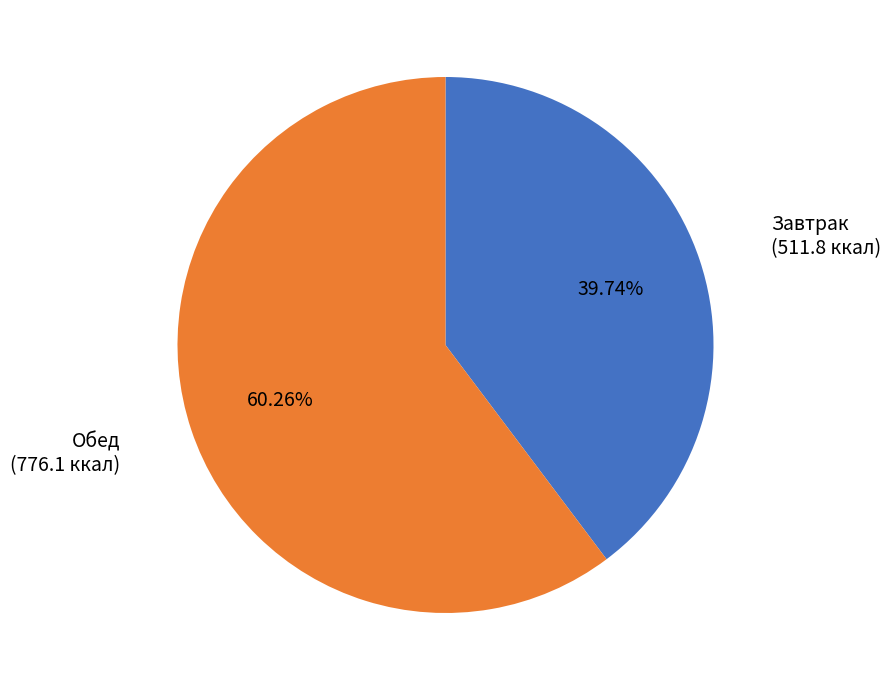

Which slice is the smallest?

Завтрак